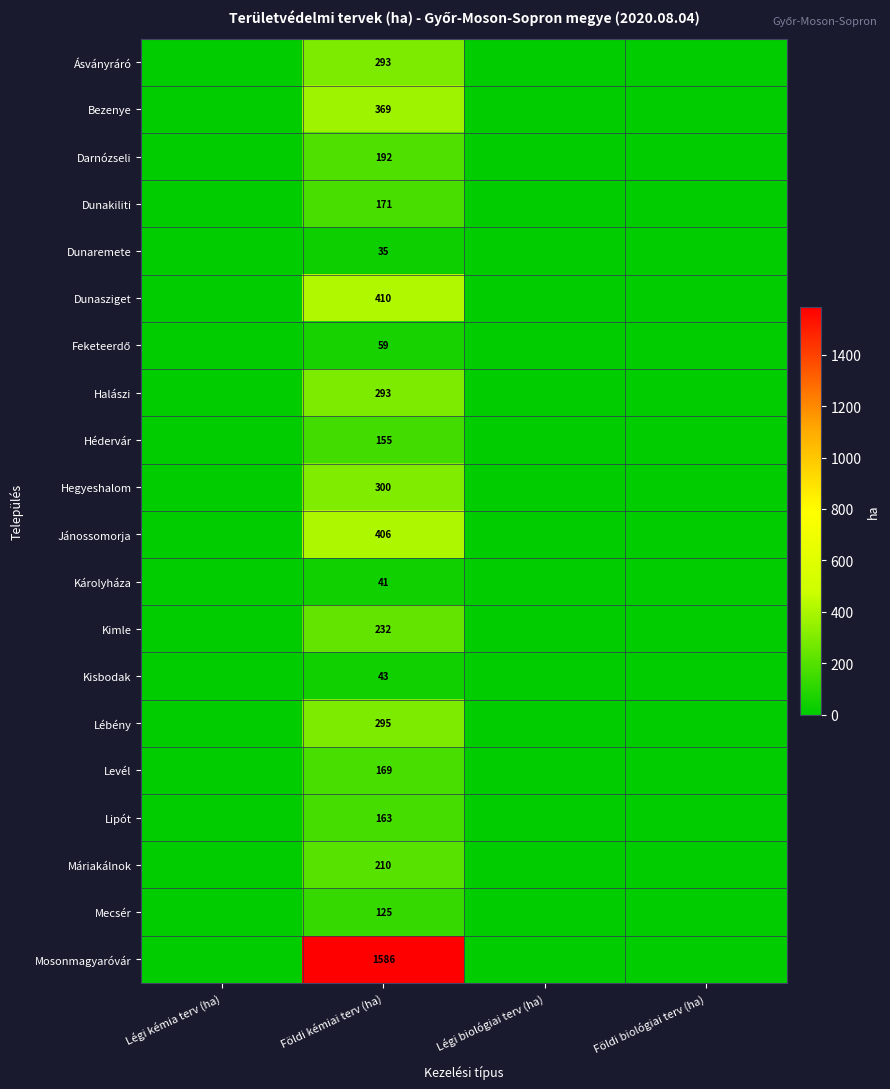

The Máriakálnok series shows 210 at Földi kémiai terv (ha). True or false?

True